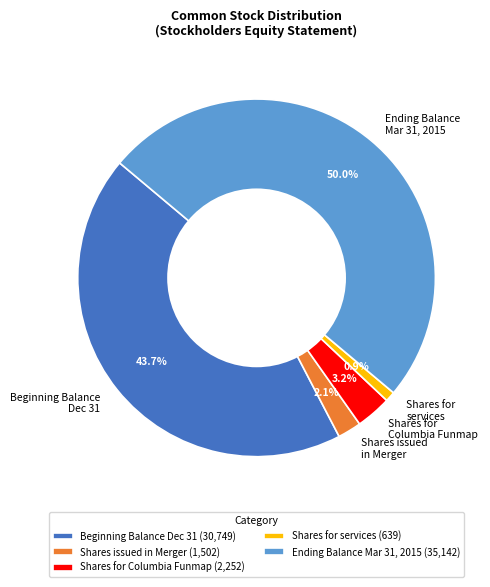

Approximately how many times larger is the value at Ending Balance Mar 31, 2015 compared to Shares for Columbia Funmap?

15.6